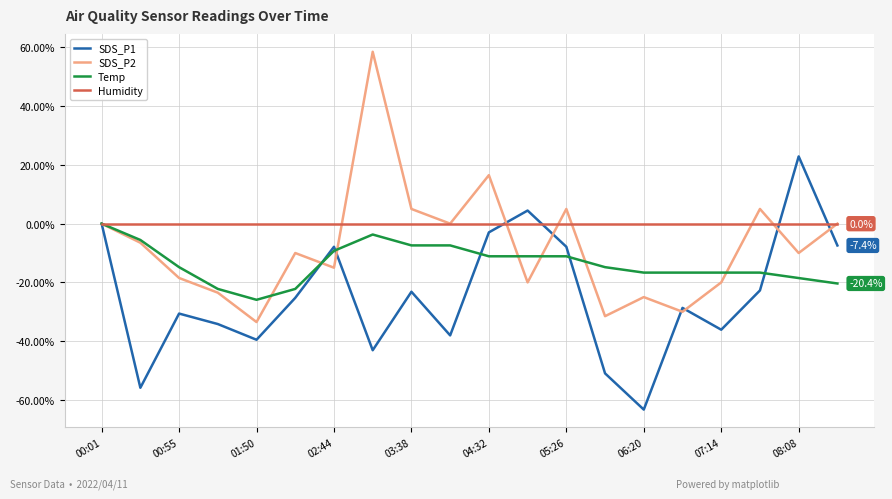

Which series ends up on top after the final intersection of SDS_P1 and Humidity?

Humidity